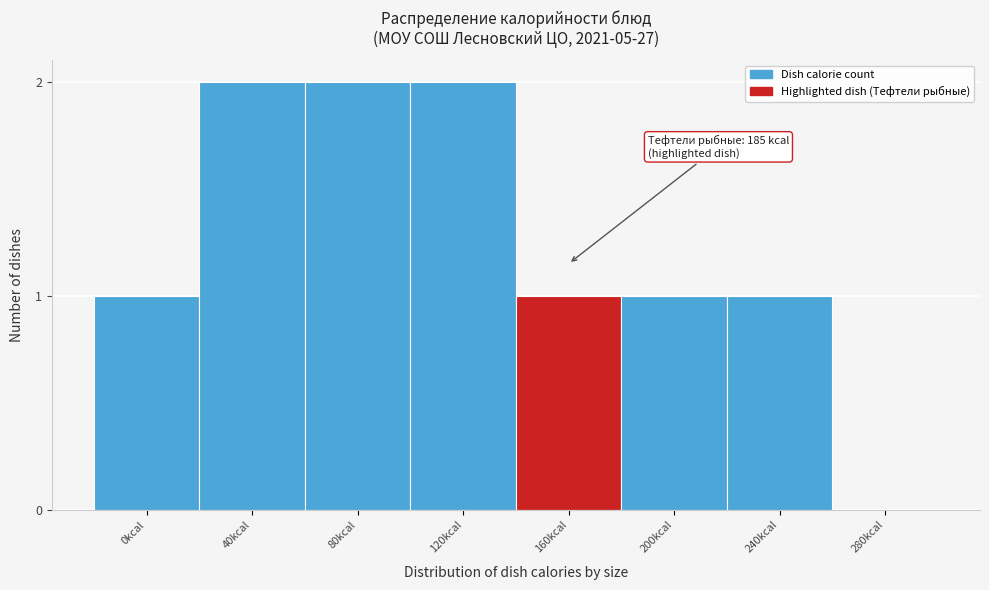

Reading right to left, extract all data points from this chart.

280kcal=0	240kcal=1	200kcal=1	160kcal=1	120kcal=2	80kcal=2	40kcal=2	0kcal=1